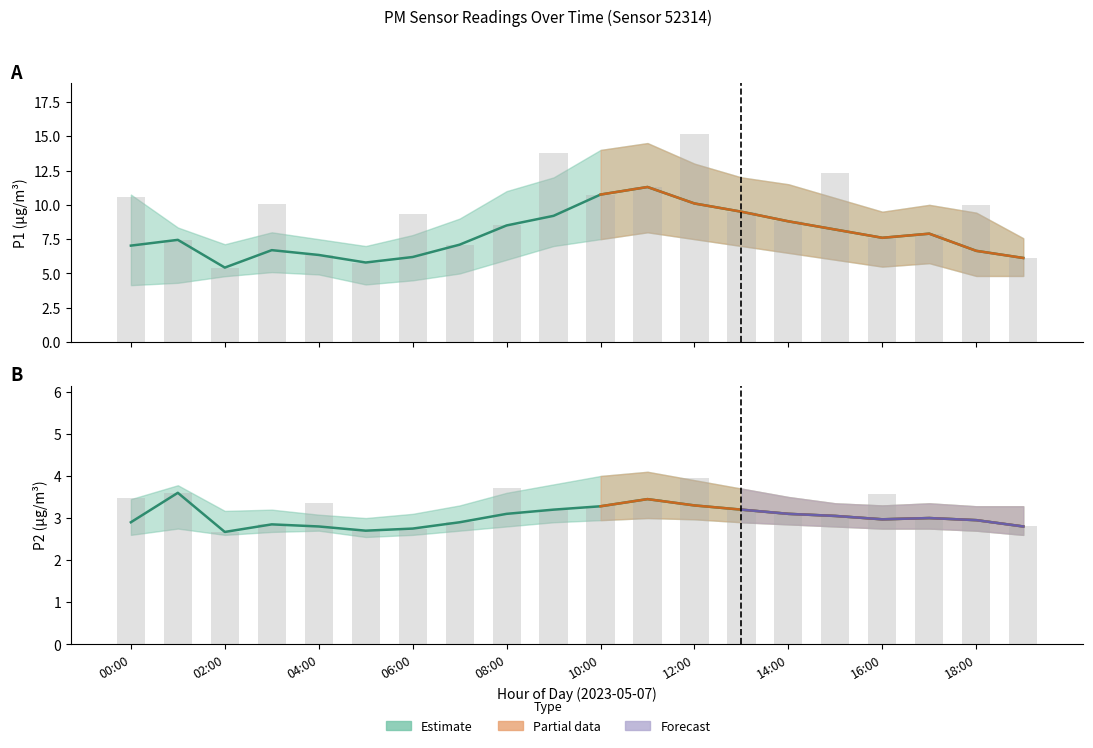

The P1_lower series shows 8.2 at 16:00. True or false?

False